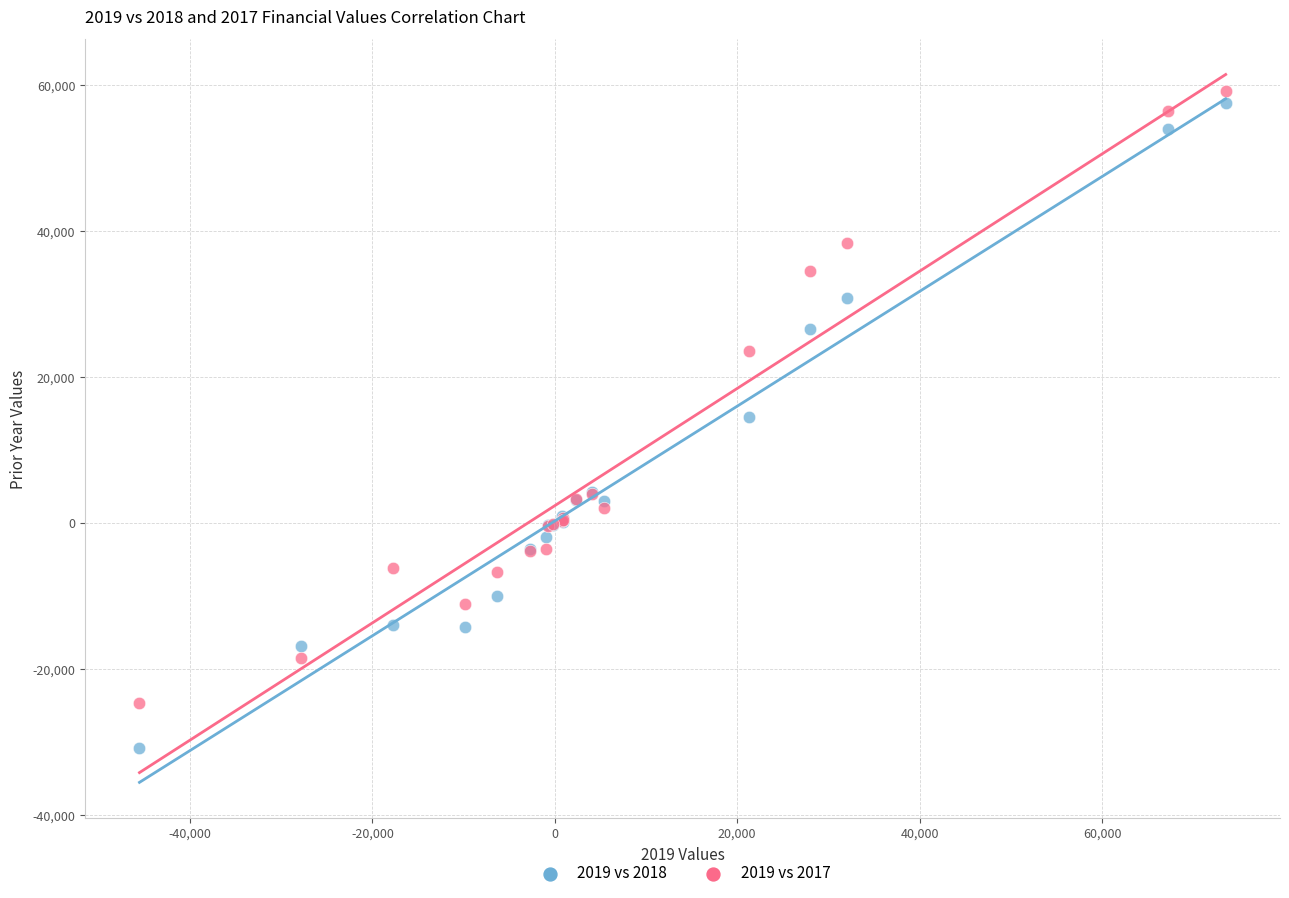

Which series contains the lowest Y value?

2019 vs 2018